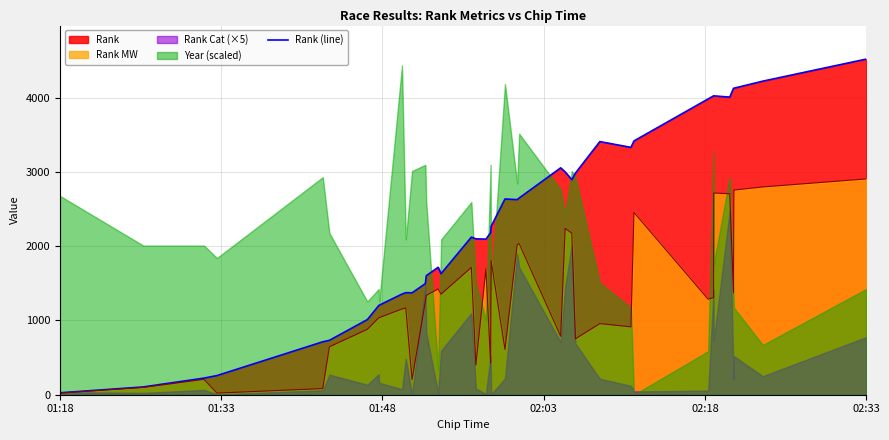

Which category has the highest value in the Rank (line) series?

02:33